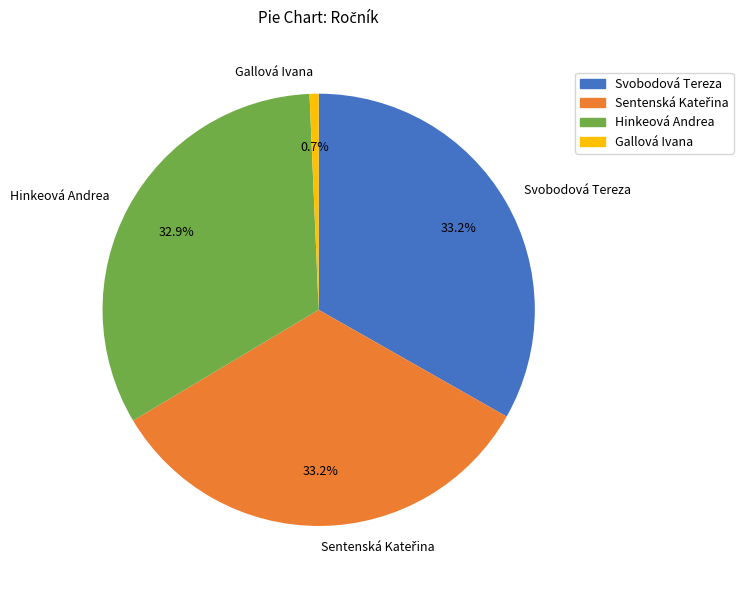

Which slice is the smallest?

Gallová Ivana